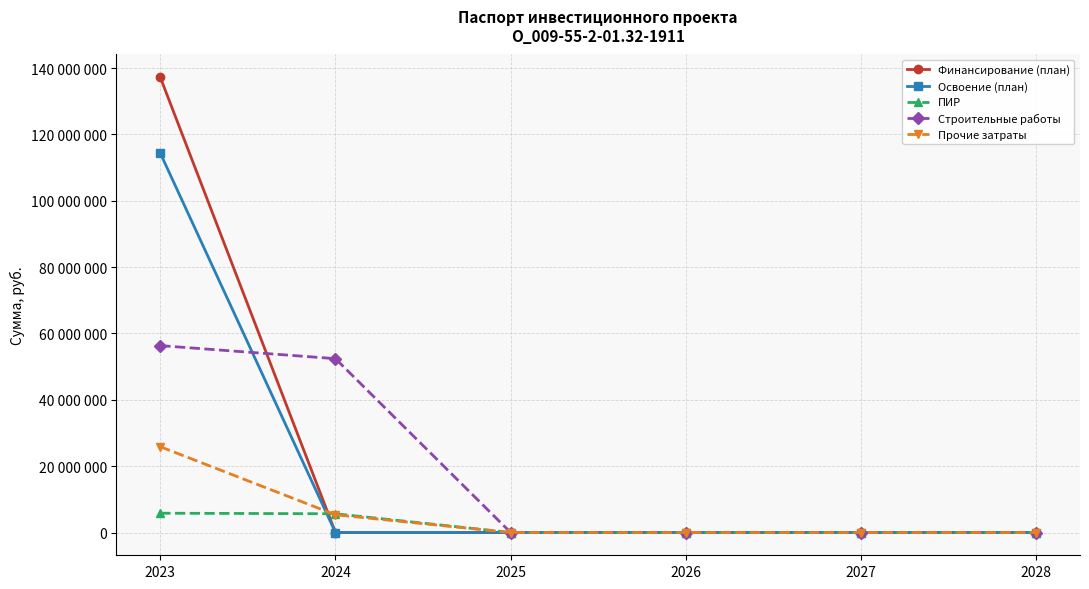

What are all the series names shown in the legend?

Финансирование (план), Освоение (план), ПИР, Строительные работы, Прочие затраты